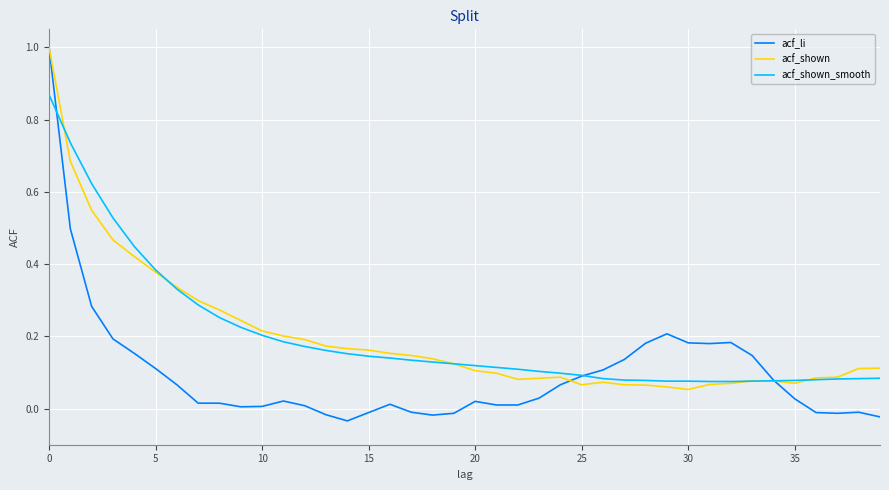

What is the maximum value for acf_shown?

1.0